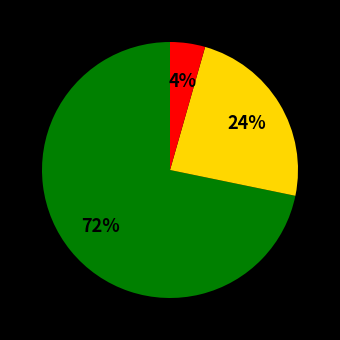

To the nearest percent, what is the average slice percentage?

33%